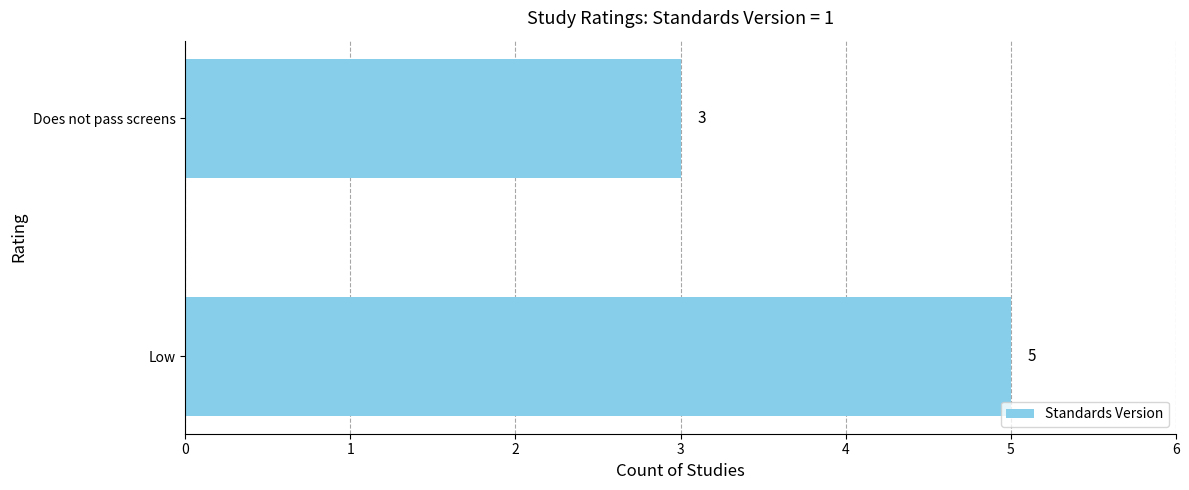

Reading bottom to top, list all the values displayed in this chart.

Low=5	Does not pass screens=3